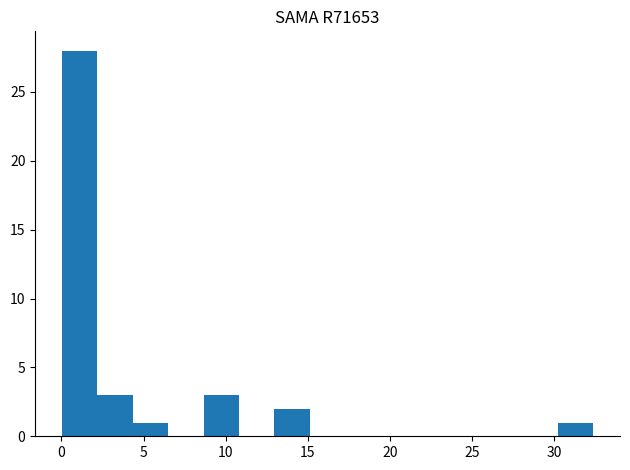

Which range on the x-axis has the tallest bar?

0.0 to 2.0